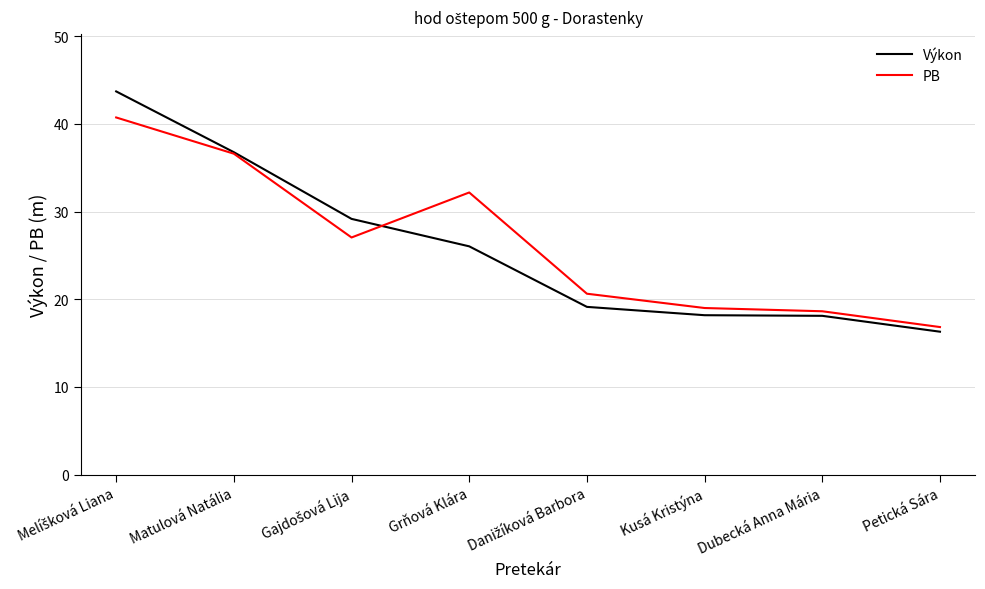

At which label does PB reach its minimum?

Petická Sára